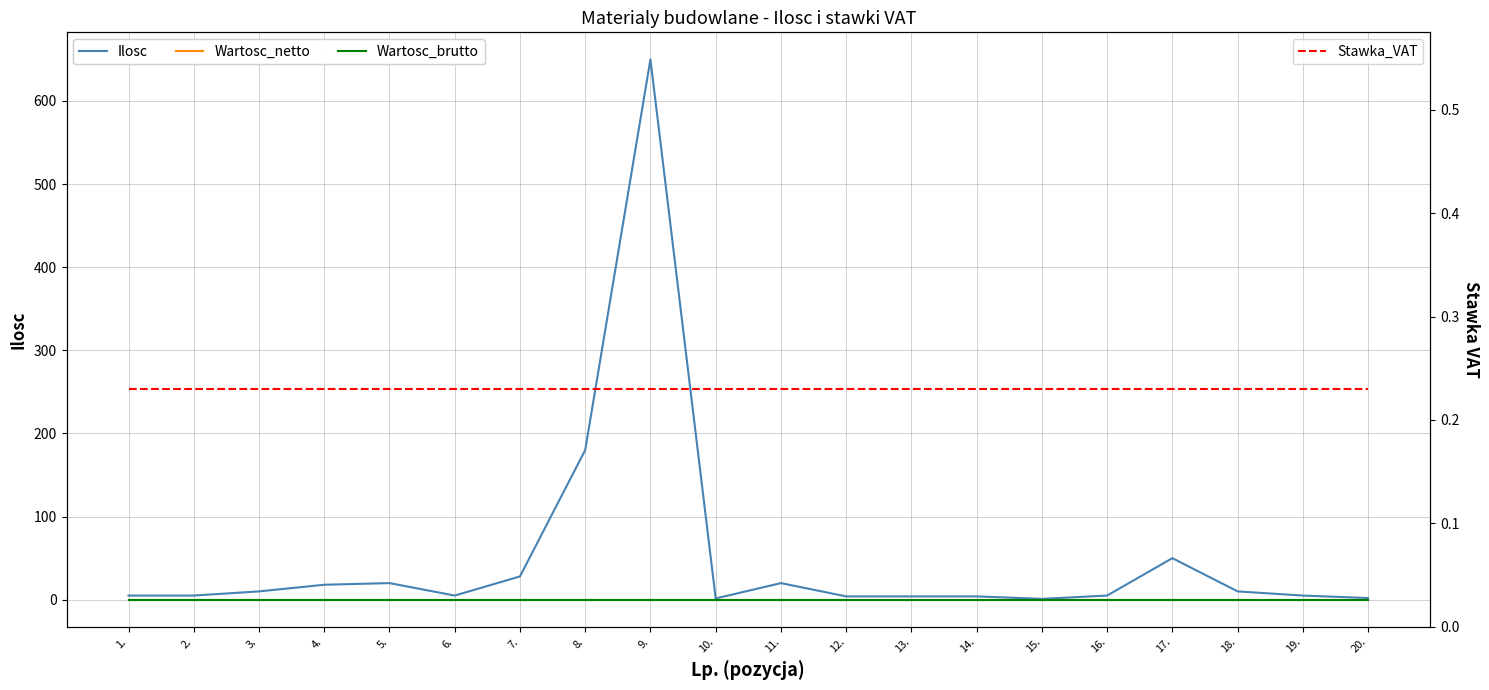

Reading left to right, list all the values displayed in this chart.

Ilosc: 5.0	5.0	10.0	18.0	20.0	5.0	28.0	180.0	650.0	1.5	20.0	4.0	4.0	4.0	1.0	5.0	50.0	10.0	5.0	2.0
Wartosc_netto: 0.0	0.0	0.0	0.0	0.0	0.0	0.0	0.0	0.0	0.0	0.0	0.0	0.0	0.0	0.0	0.0	0.0	0.0	0.0	0.0
Wartosc_brutto: 0.0	0.0	0.0	0.0	0.0	0.0	0.0	0.0	0.0	0.0	0.0	0.0	0.0	0.0	0.0	0.0	0.0	0.0	0.0	0.0
Stawka_VAT: 0.2	0.2	0.2	0.2	0.2	0.2	0.2	0.2	0.2	0.2	0.2	0.2	0.2	0.2	0.2	0.2	0.2	0.2	0.2	0.2